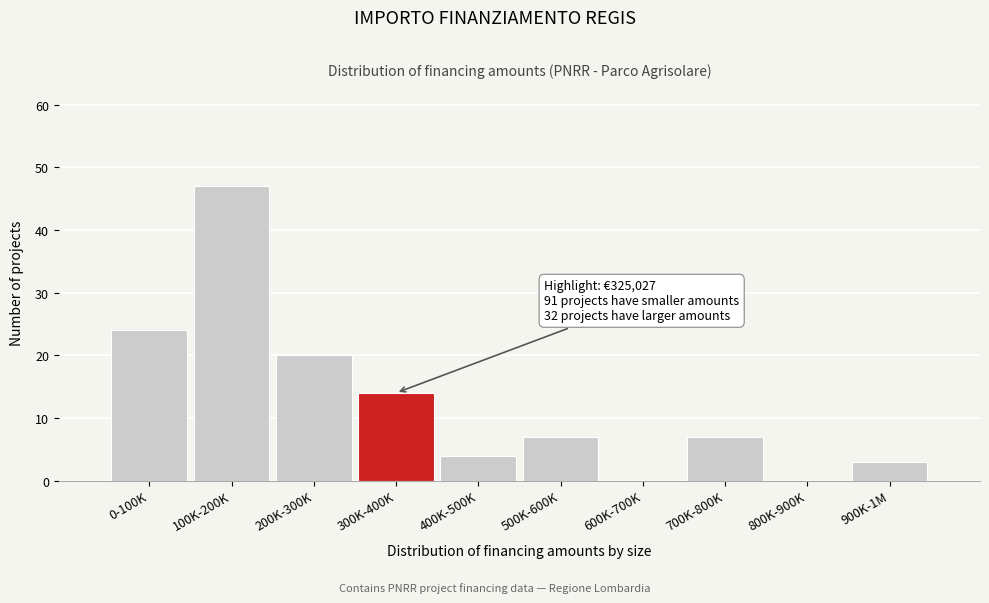

Reading left to right, list all the values displayed in this chart.

0-100K=24	100K-200K=47	200K-300K=20	300K-400K=14	400K-500K=4	500K-600K=7	600K-700K=0	700K-800K=7	800K-900K=0	900K-1M=3